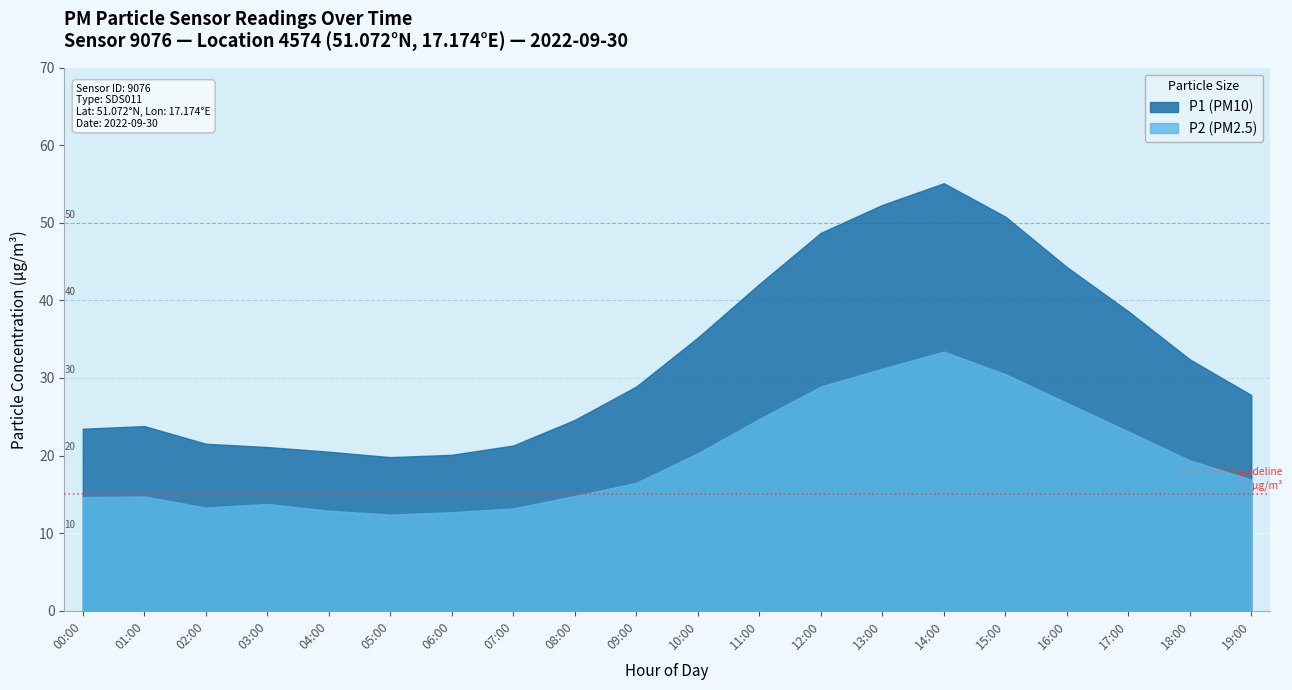

Count the number of data series in this chart.

2